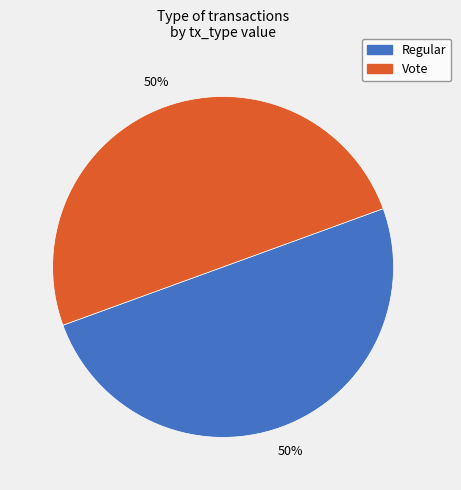

Count the number of slices in the pie.

2